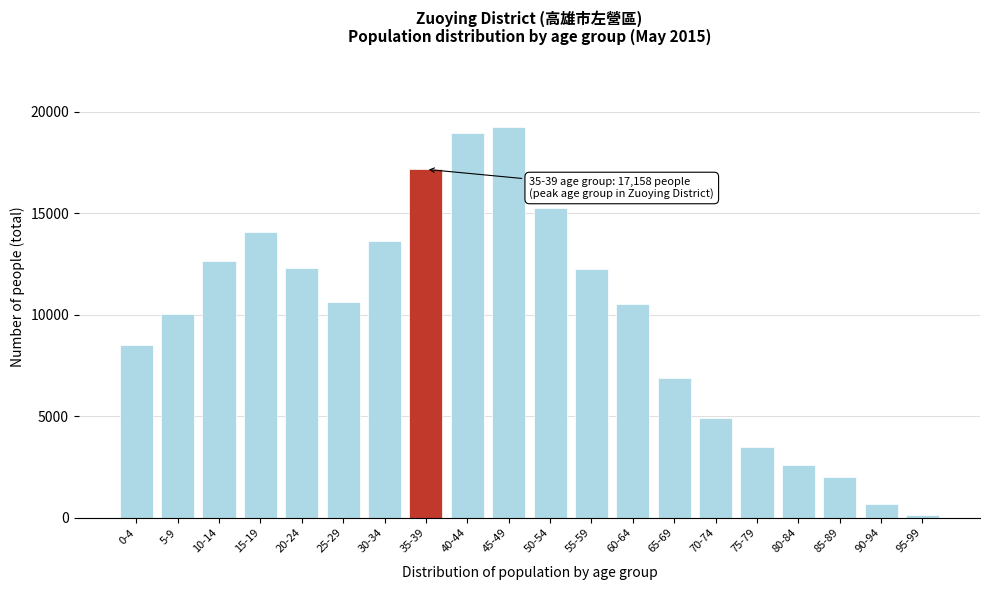

The value at 35-39 is 29366. True or false?

False